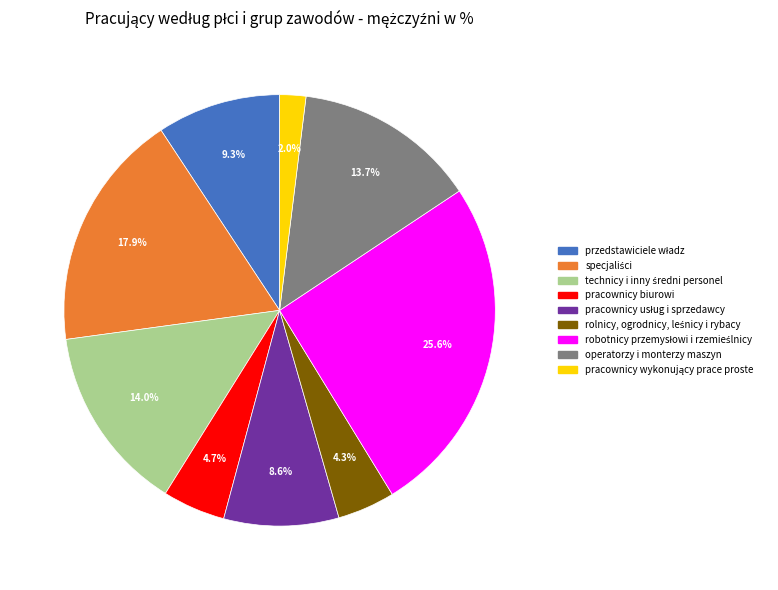

How many slices are in this pie chart?

9